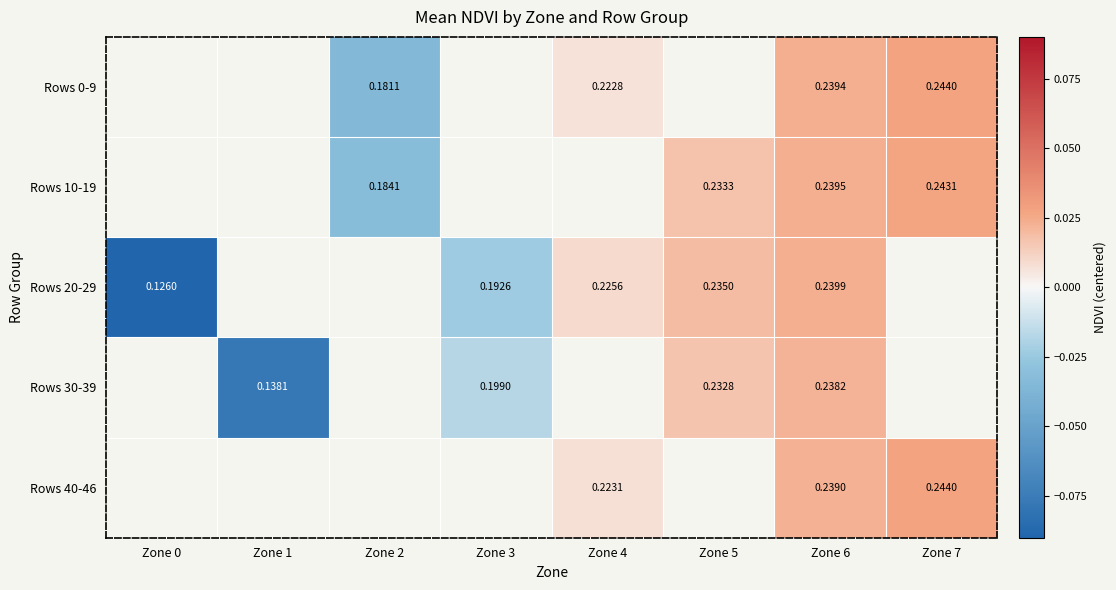

At which category is the sum across all series the highest?

Zone 6